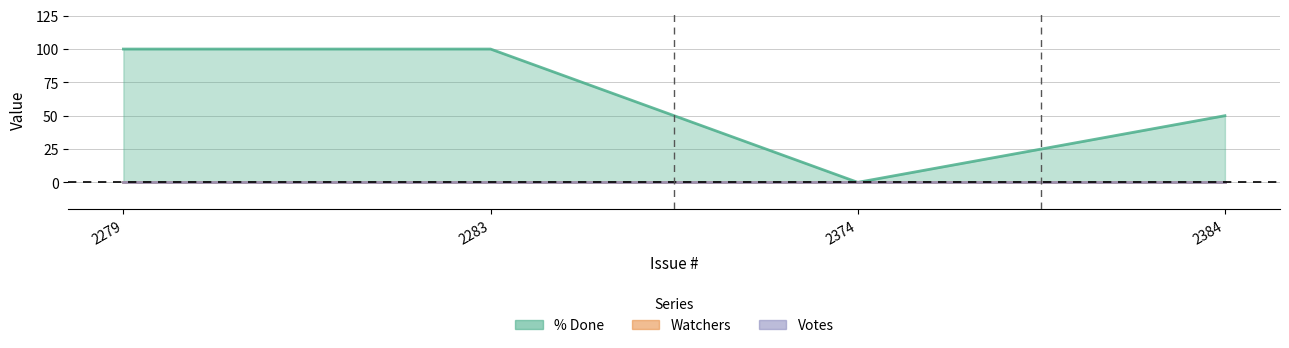

True or false: Watchers and Votes intersect in this chart.

False